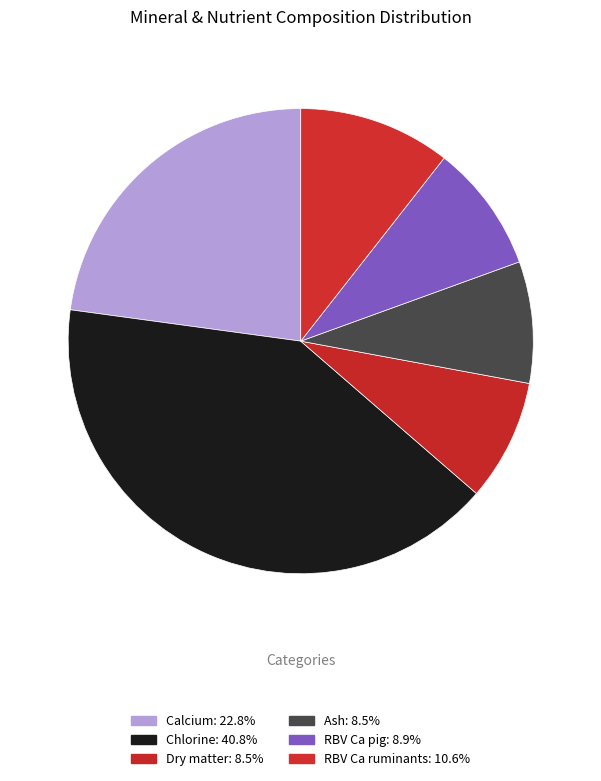

How many segments does this pie chart have?

6